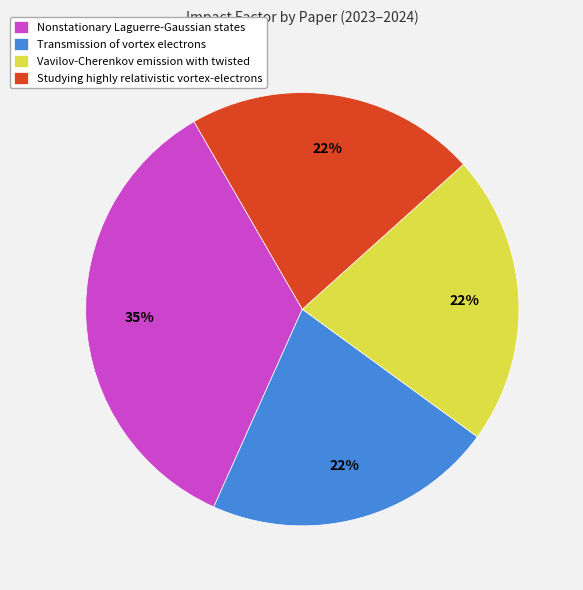

Does Vavilov-Cherenkov emission with twisted represent more than half of the total?

No